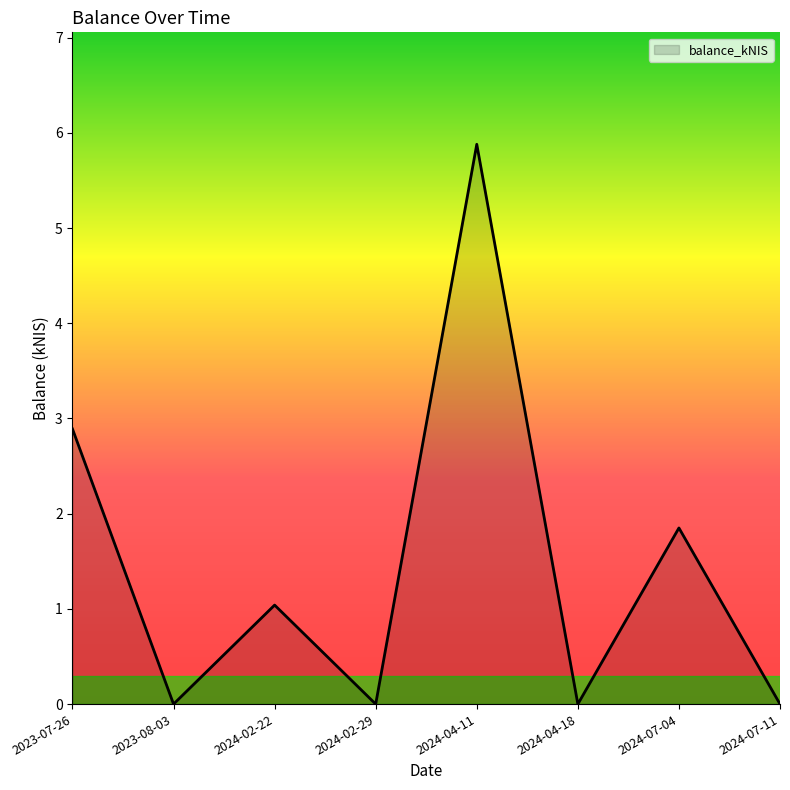

What is the approximate value at 2023-07-26?

2.9